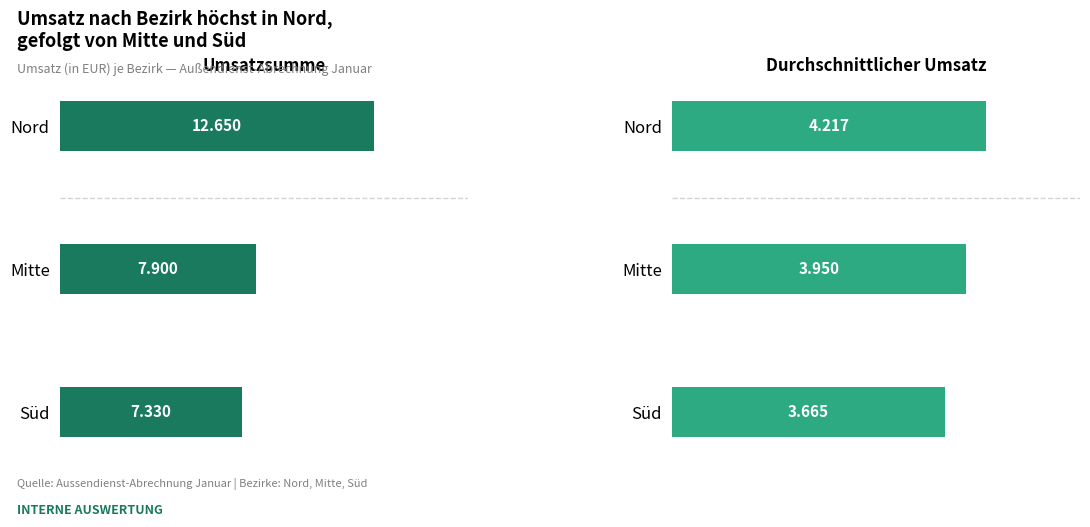

Which series has the largest total across all categories?

Umsatzsumme